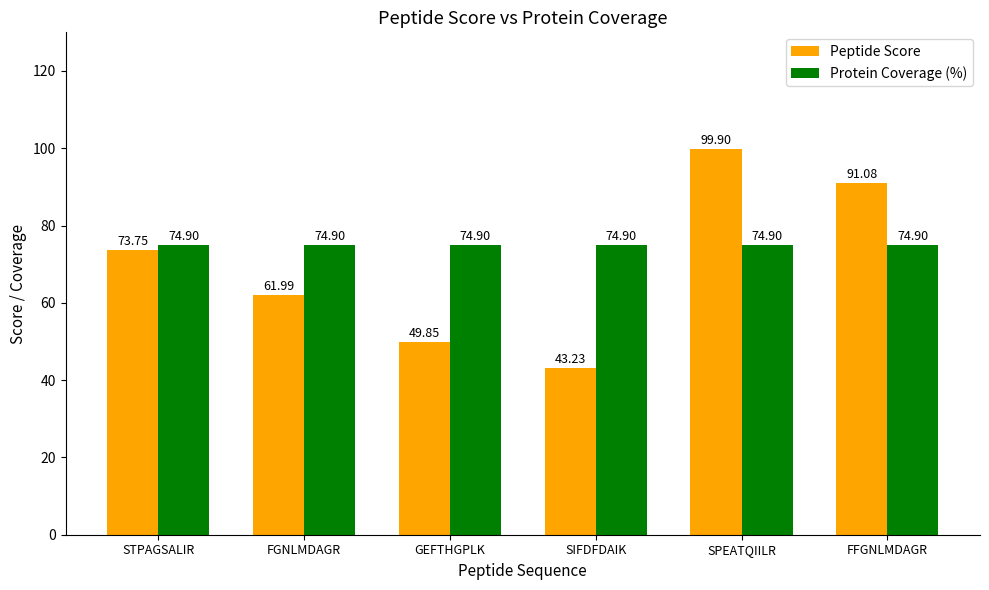

What are all the series names shown in the legend?

Peptide Score, Protein Coverage (%)